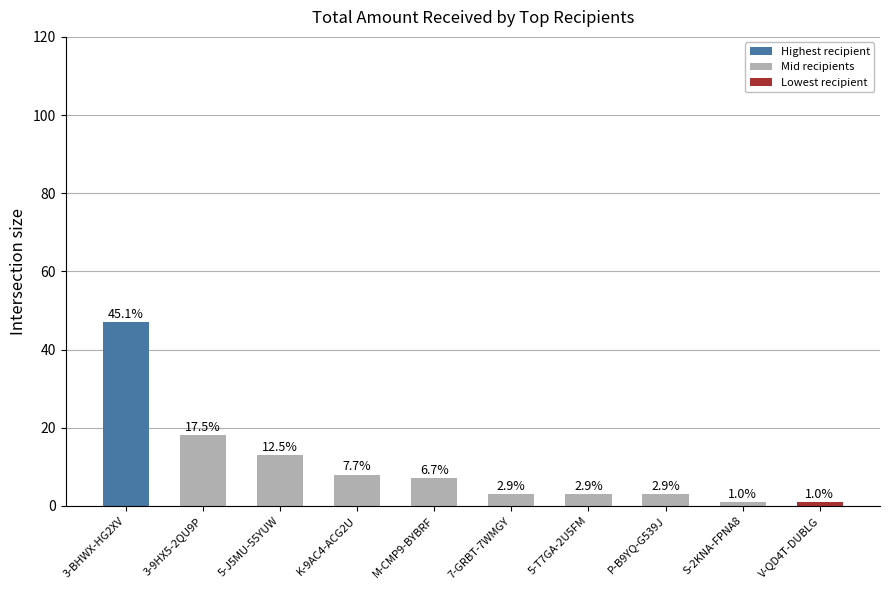

The value at P-B9YQ-G539J is 3.0. True or false?

True